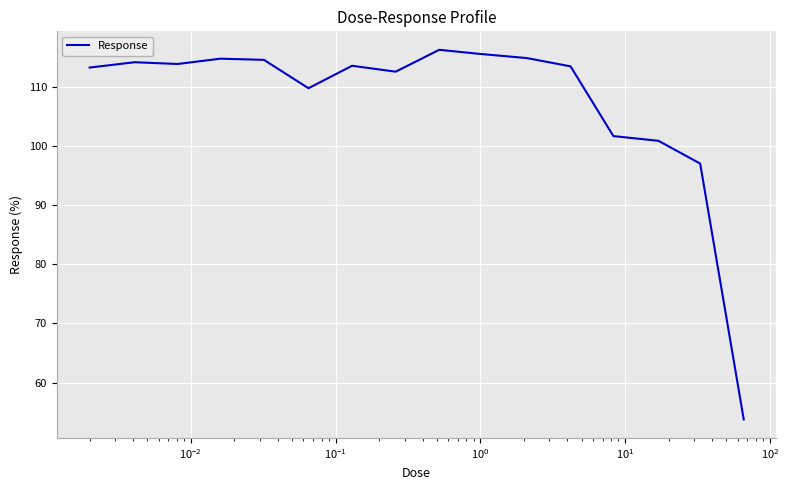

How many lines are shown in the chart?

1